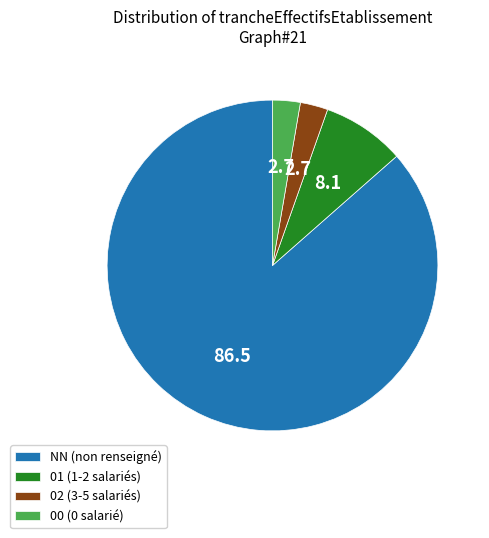

Between NN (non renseigné) and 02 (3-5 salariés), which is larger?

NN (non renseigné)